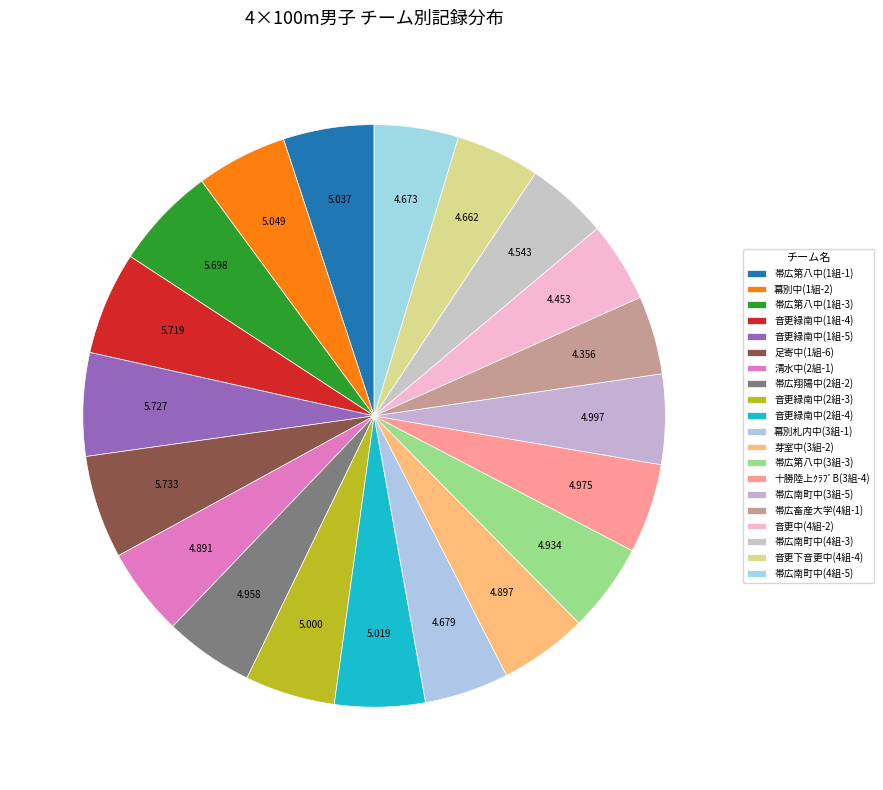

Is there any slice that represents more than half of the pie?

No